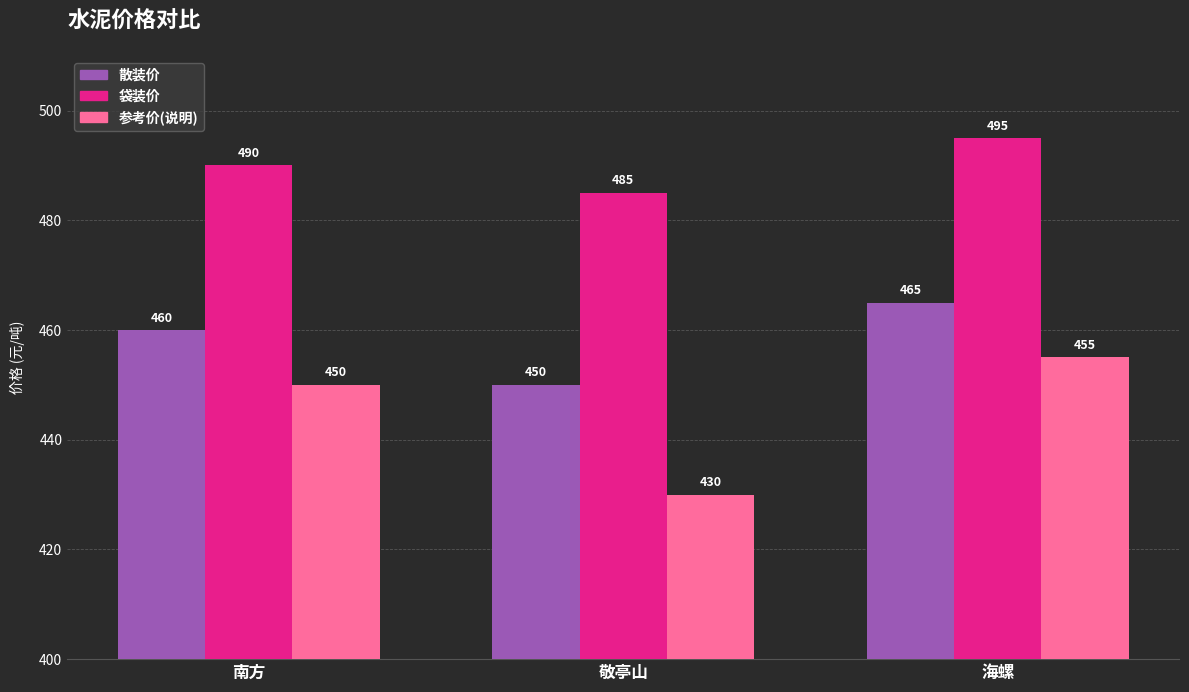

Count the 散装价 values in the range 450 to 465.

3